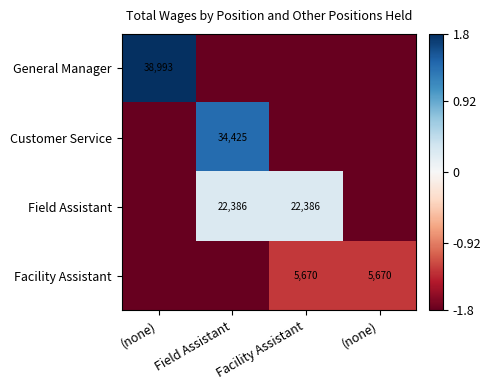

Is it true that Facility Assistant equals -2.1 at Facility Assistant?

False